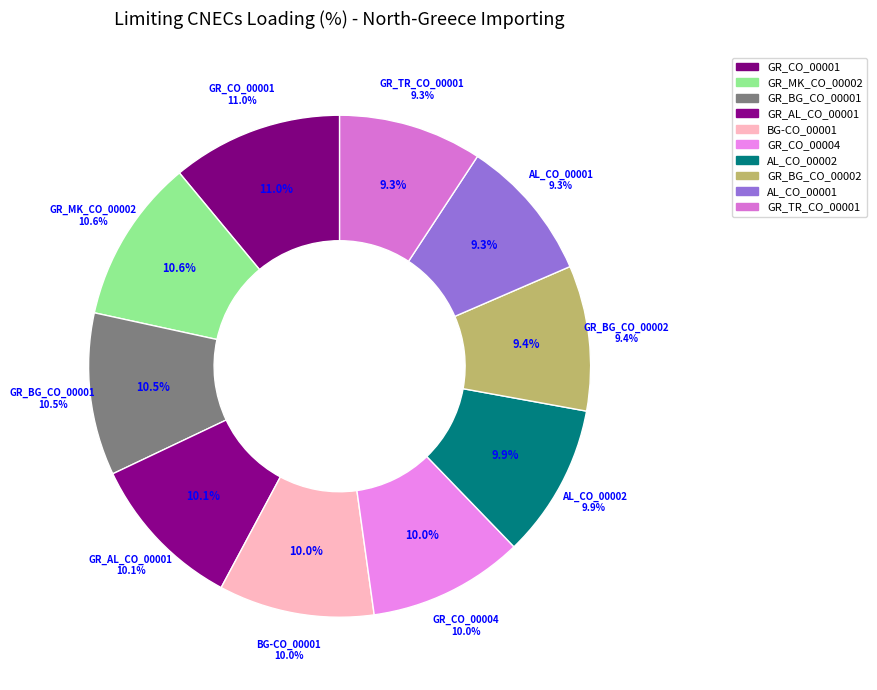

Is it true that GR_TR_CO_00001 is 9% of the pie?

True